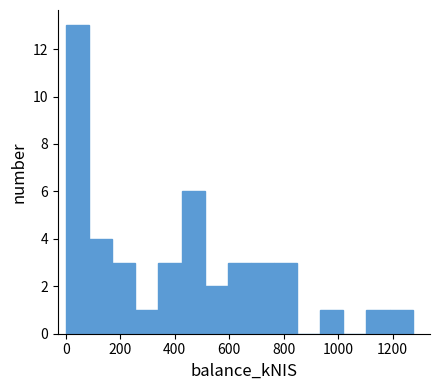

Over which range of the x-axis is the bar tallest?

0 to 80